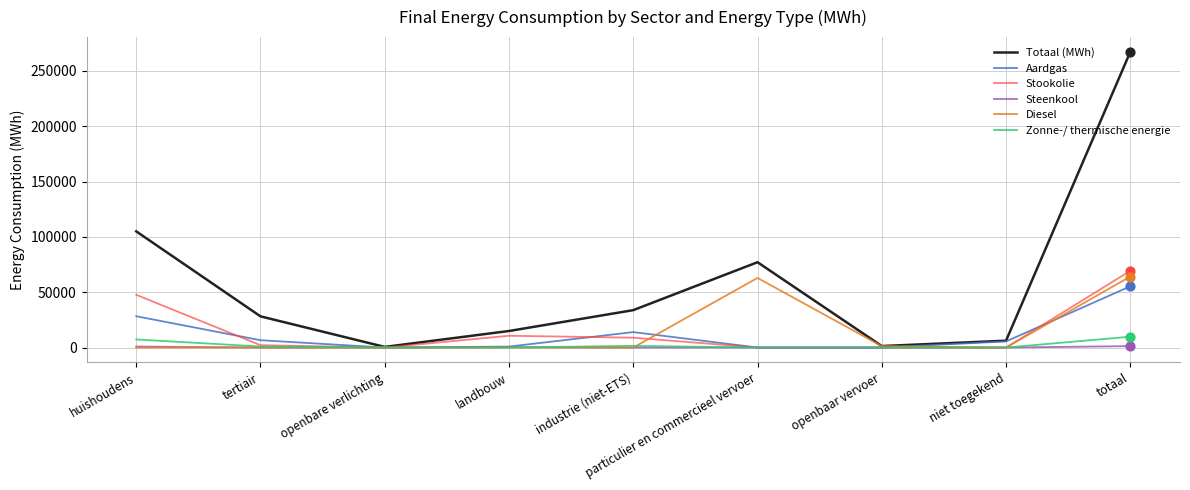

Which series changed the most between huishoudens and industrie (niet-ETS)?

Totaal (MWh)